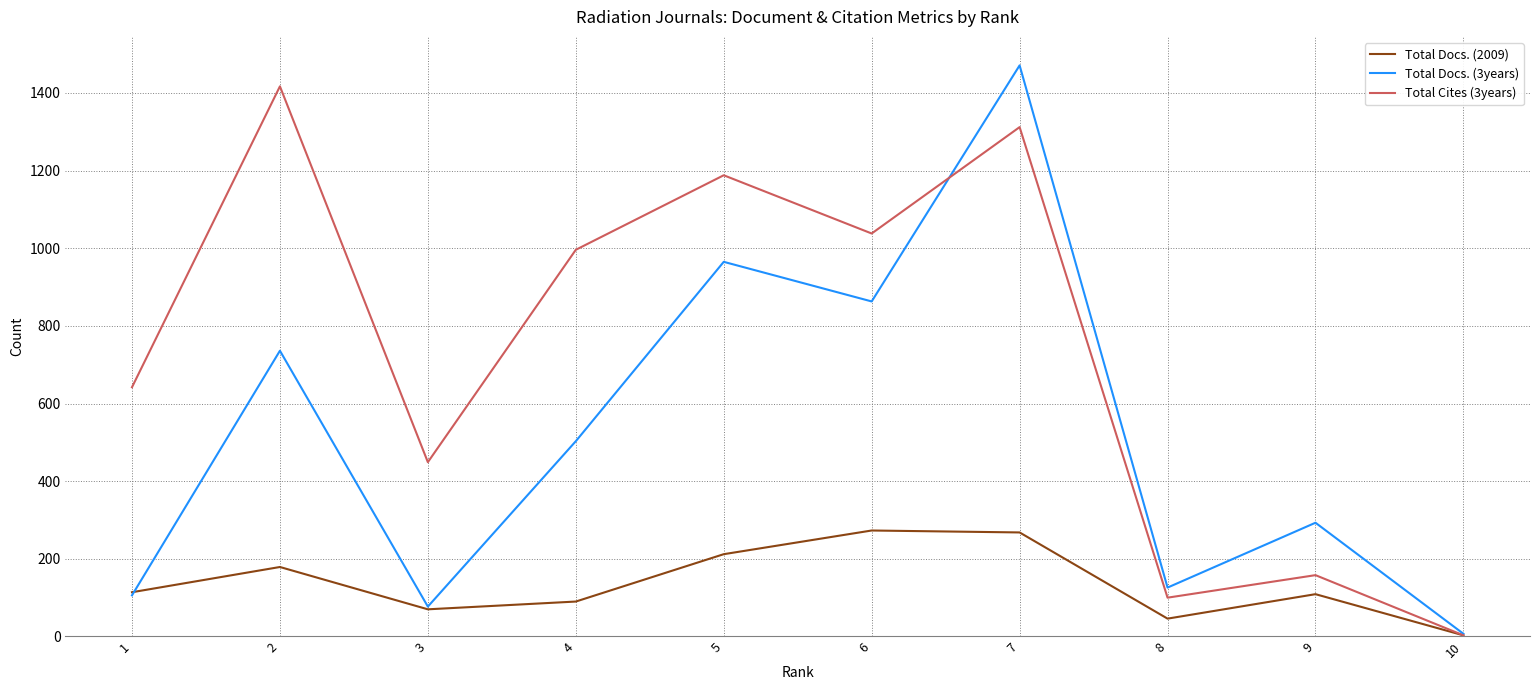

What is the difference between the maximum and minimum values in the Total Docs. (2009) series?

270